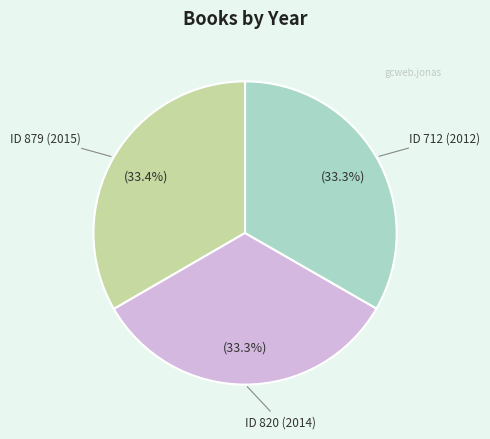

Is there any slice that represents more than half of the pie?

No